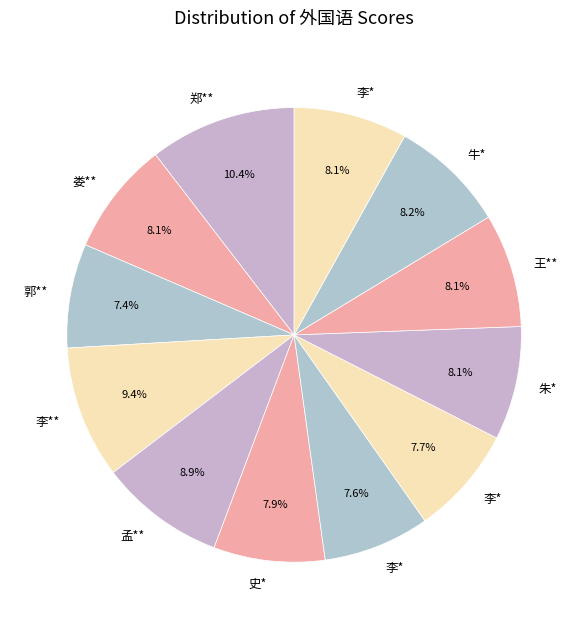

How many segments does this pie chart have?

12